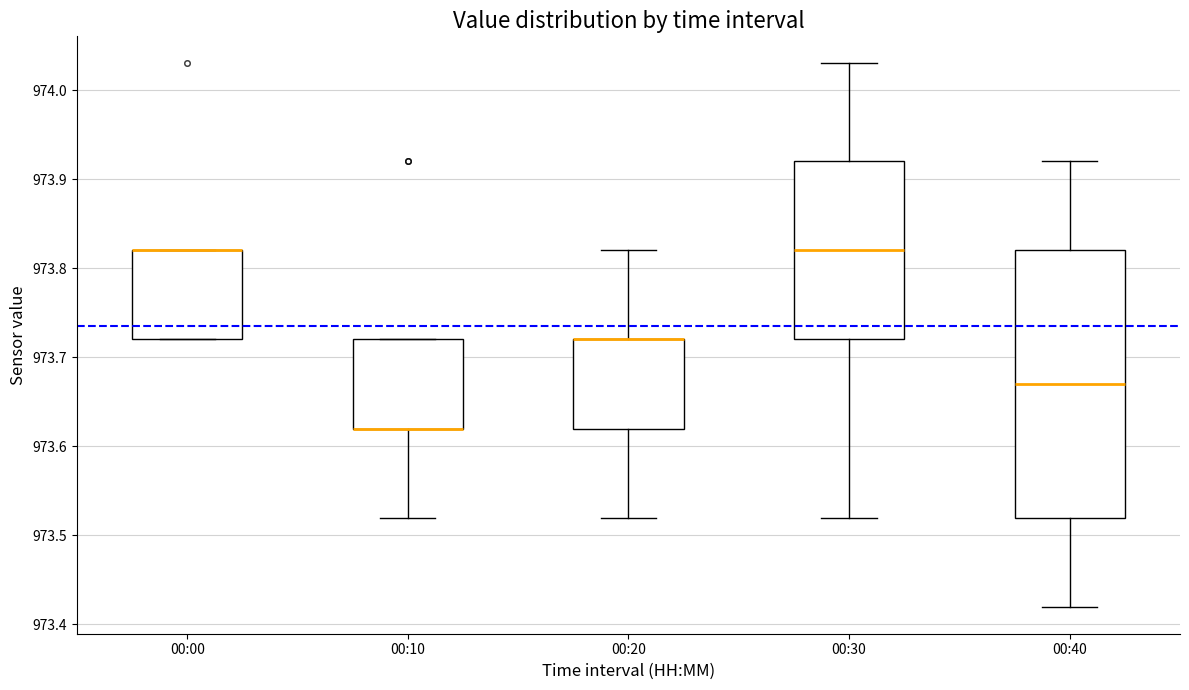

Where does the median line of the box for 00:40 sit on the y-axis? The values are not printed on the chart, so give them approximately, as read against the axis.

973.67